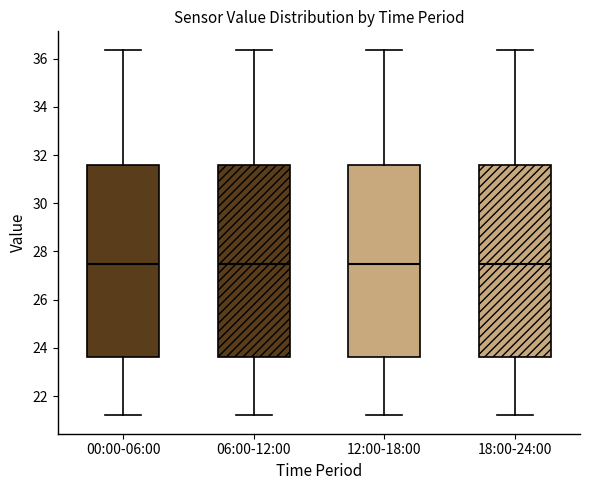

Reading left to right, read every box against the y-axis: the position of its median line, the range the box covers, and the ends of its whiskers. The values are not printed on the chart, so give them approximately, as read against the axis.

00:00-06:00: median 27.4, box 23.6 to 31.6, whiskers 21.2 to 36.4
06:00-12:00: median 27.4, box 23.6 to 31.6, whiskers 21.2 to 36.4
12:00-18:00: median 27.4, box 23.6 to 31.6, whiskers 21.2 to 36.4
18:00-24:00: median 27.4, box 23.6 to 31.6, whiskers 21.2 to 36.4